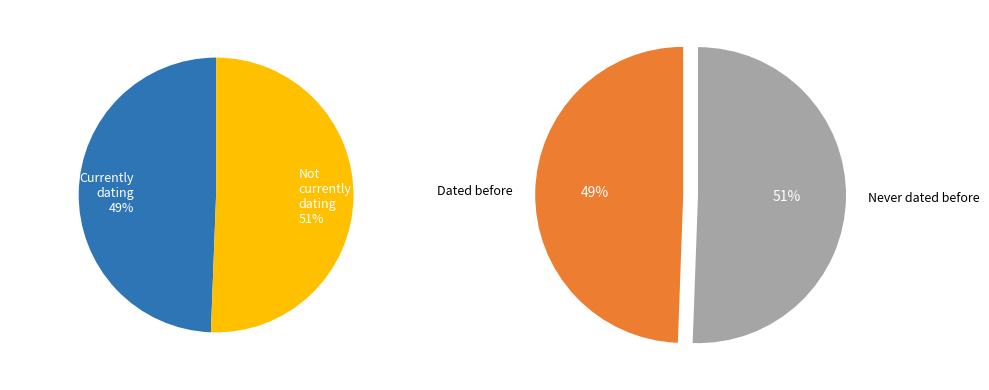

The 0 slice represents 36% of the pie. True or false?

False